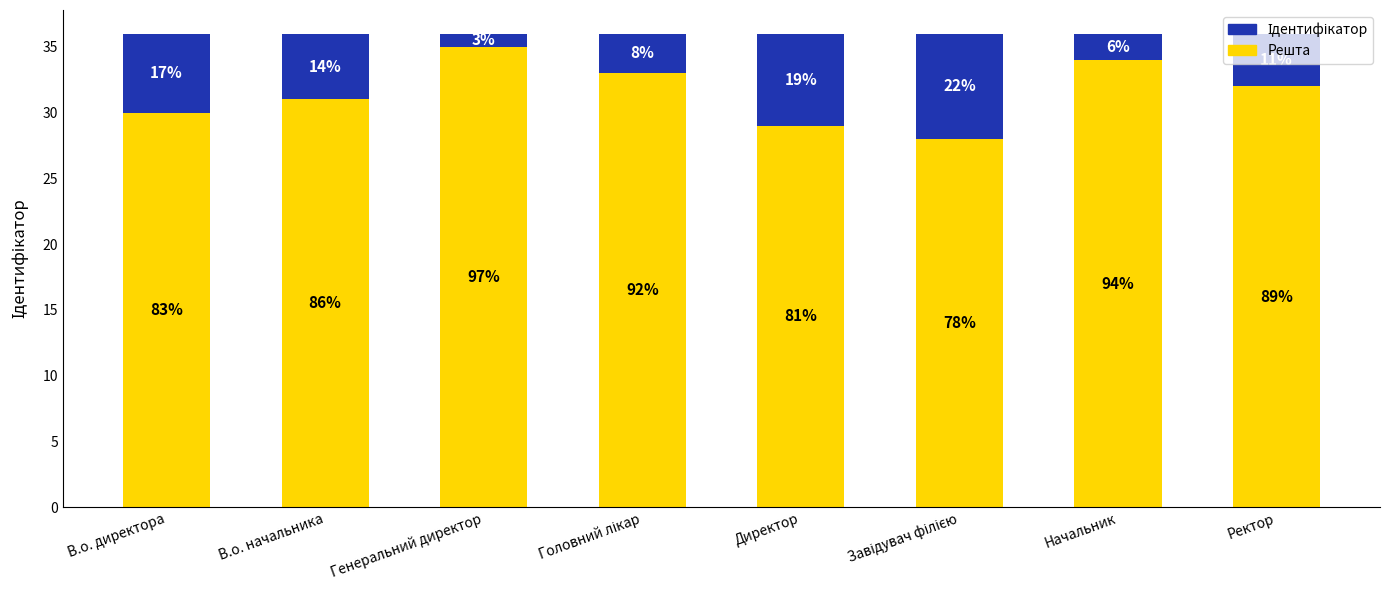

Which series has the largest total across all categories?

Решта